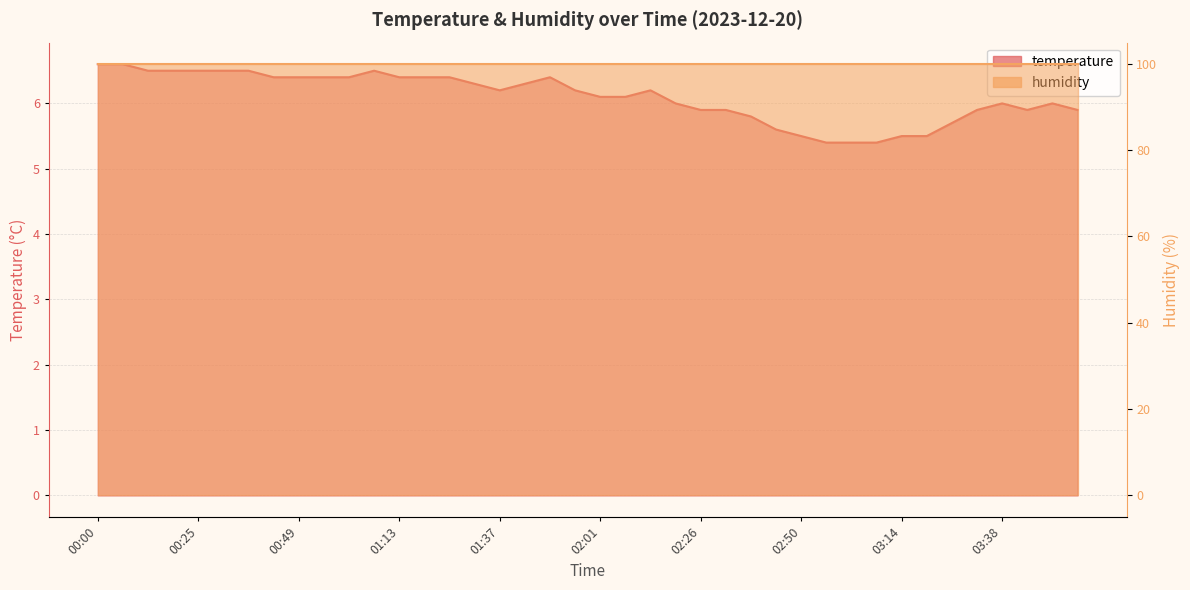

What is the label of the 12th point from the left?

01:07